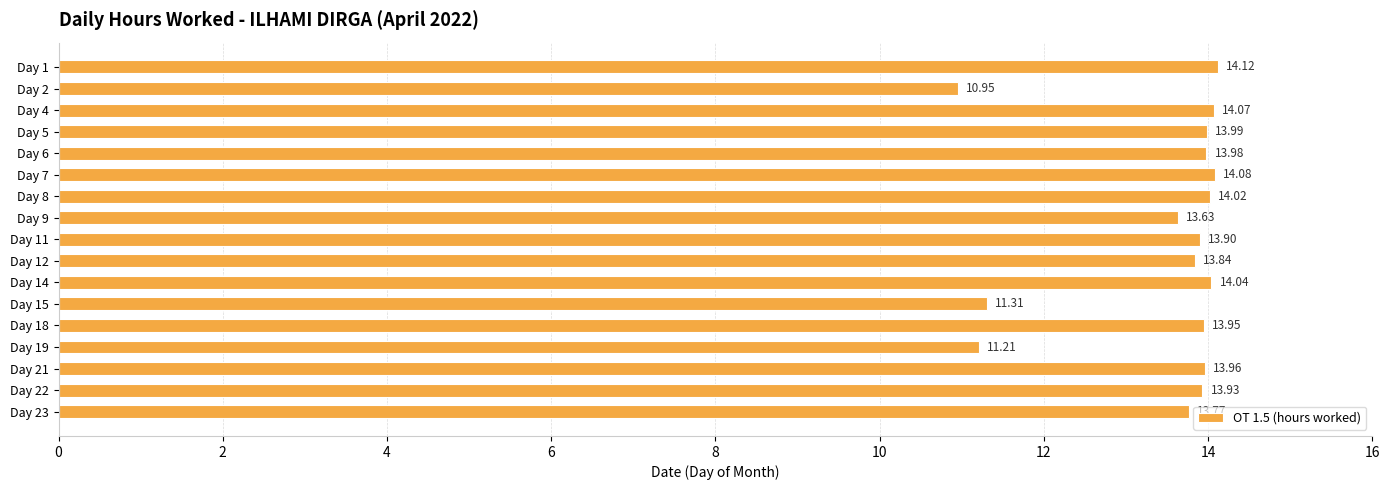

List the labels in order of value, smallest first.

Day 2, Day 19, Day 15, Day 9, Day 23, Day 12, Day 11, Day 22, Day 18, Day 21, Day 6, Day 5, Day 8, Day 14, Day 4, Day 7, Day 1